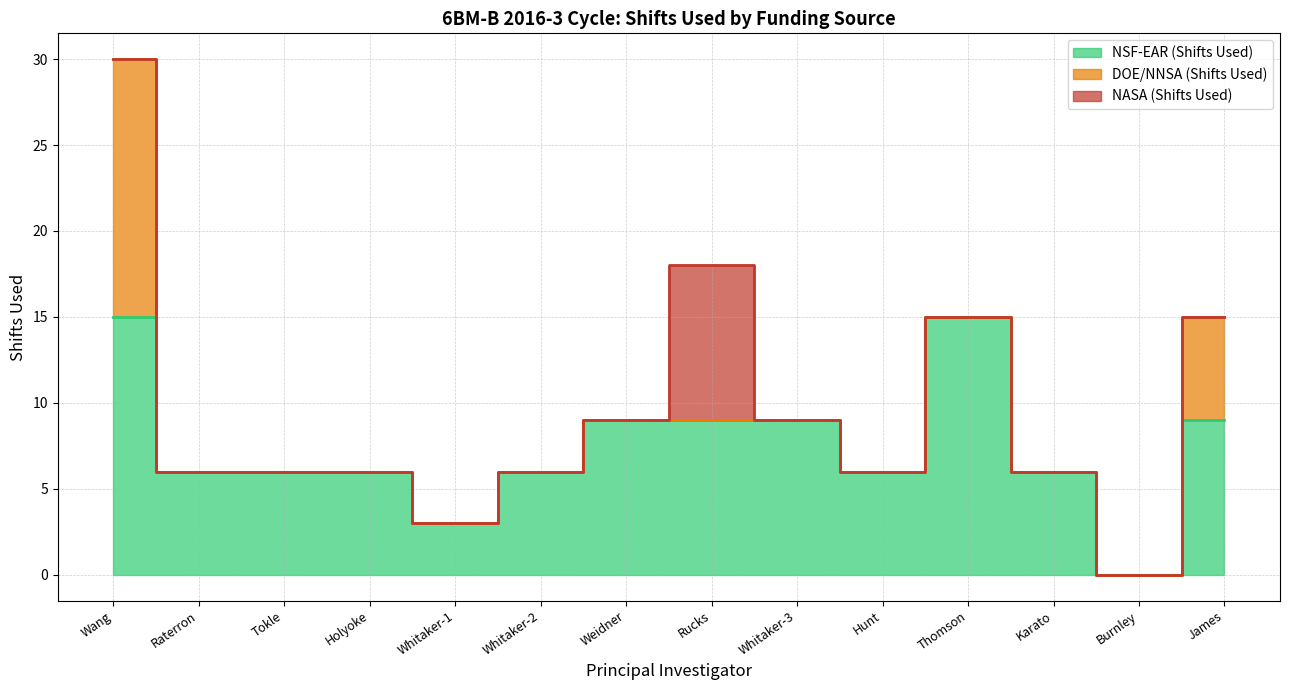

What is the value of the NSF-EAR (Shifts Used) point at the 11th from the left?

15